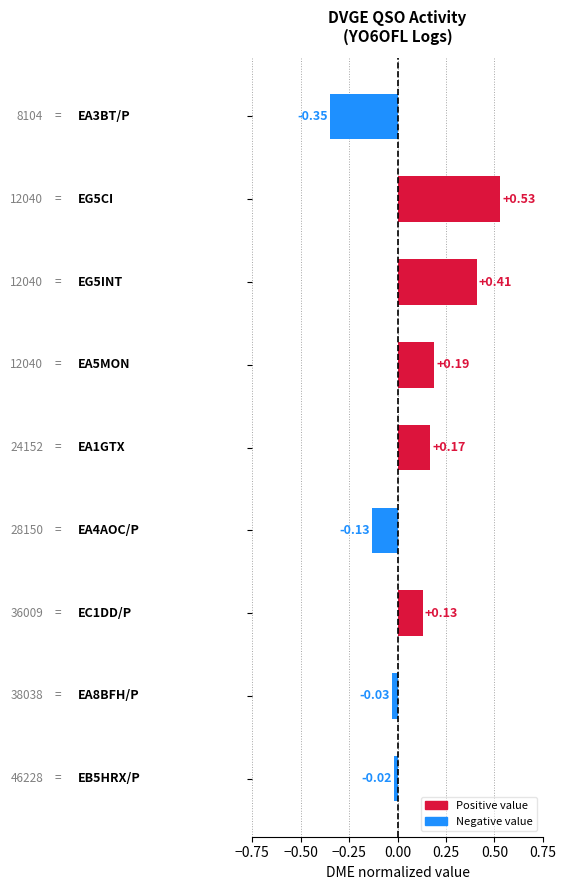

What is the sum of all values?

0.9